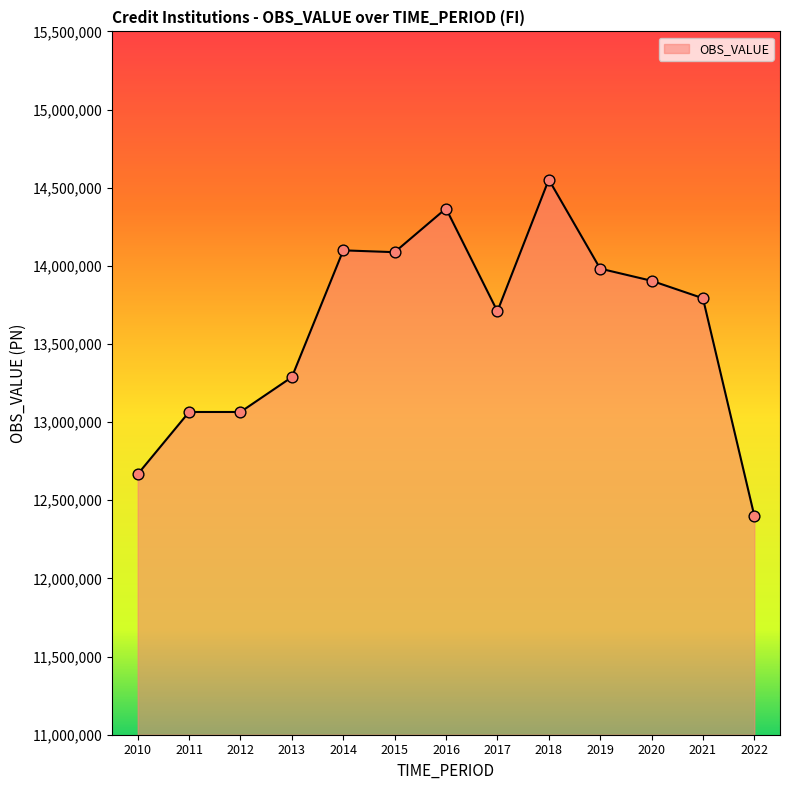

What is the ratio of the value at 2022 to the value at 2010?

1.0